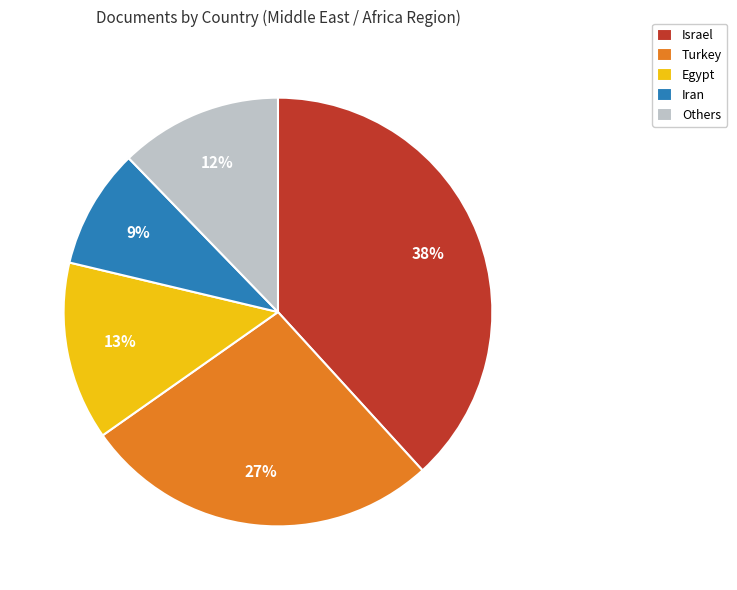

Is there any slice that represents more than half of the pie?

No